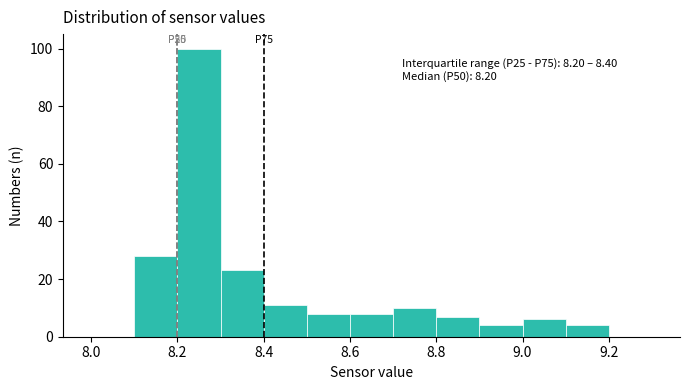

Which range on the x-axis has the tallest bar?

8.2 to 8.3